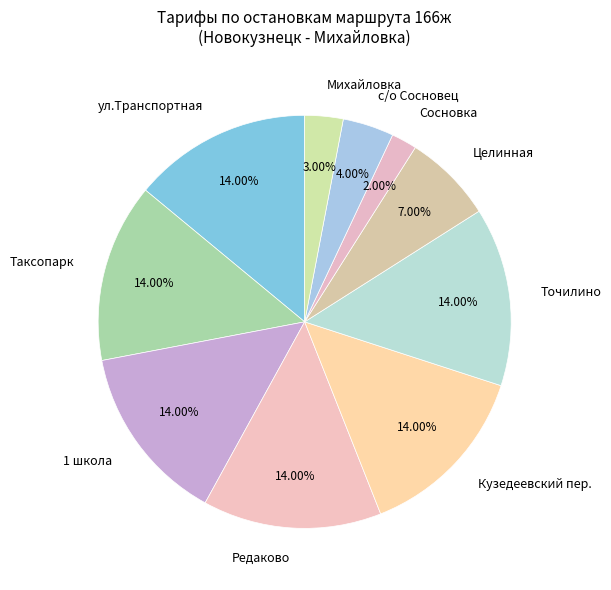

To the nearest percent, what is the combined percentage of ул.Транспортная and с/о Сосновец?

18%